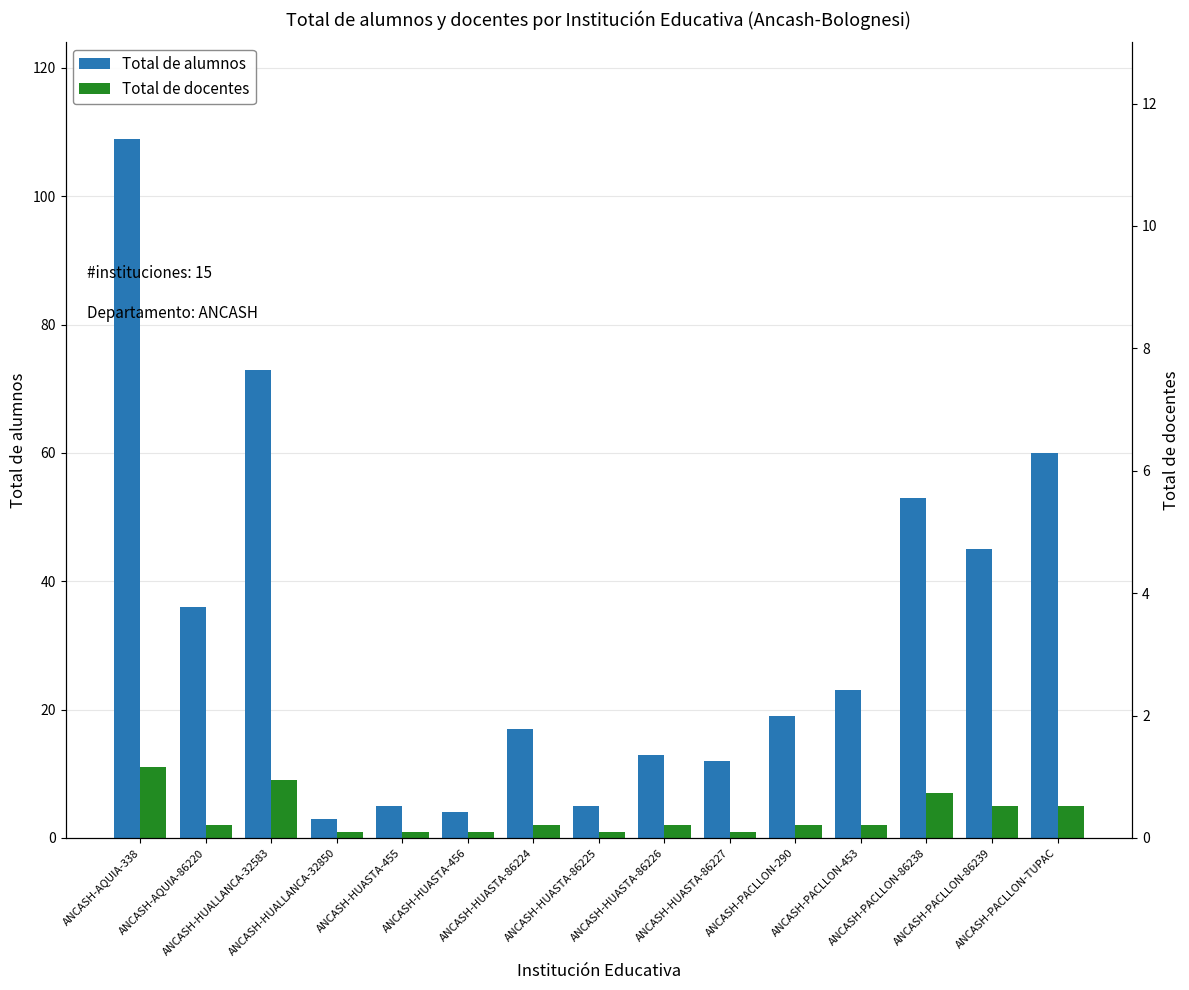

Is it true that Total de docentes equals 7 at ANCASH-PACLLON-86239?

False